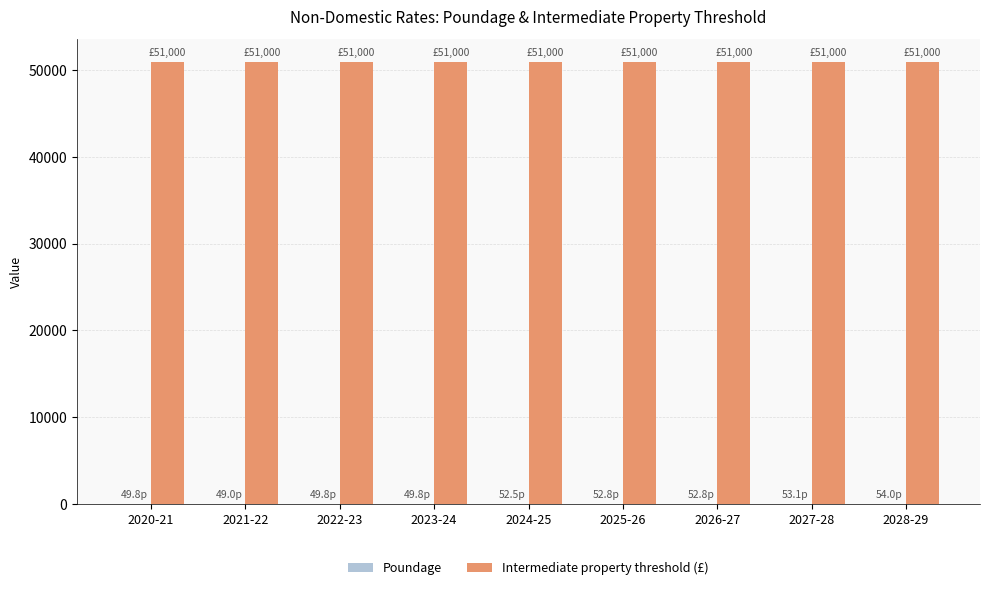

The value of Intermediate property threshold (£) at 2027-28 is 91477.1. True or false?

False